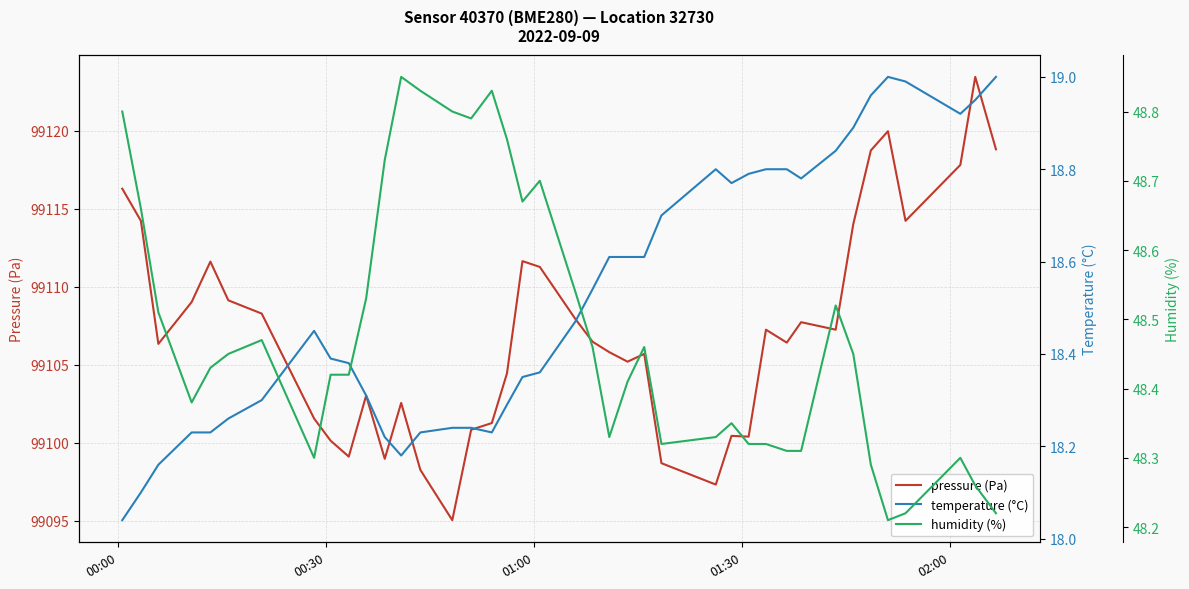

What is the difference between the maximum and minimum values in the pressure (Pa) series?

28.4